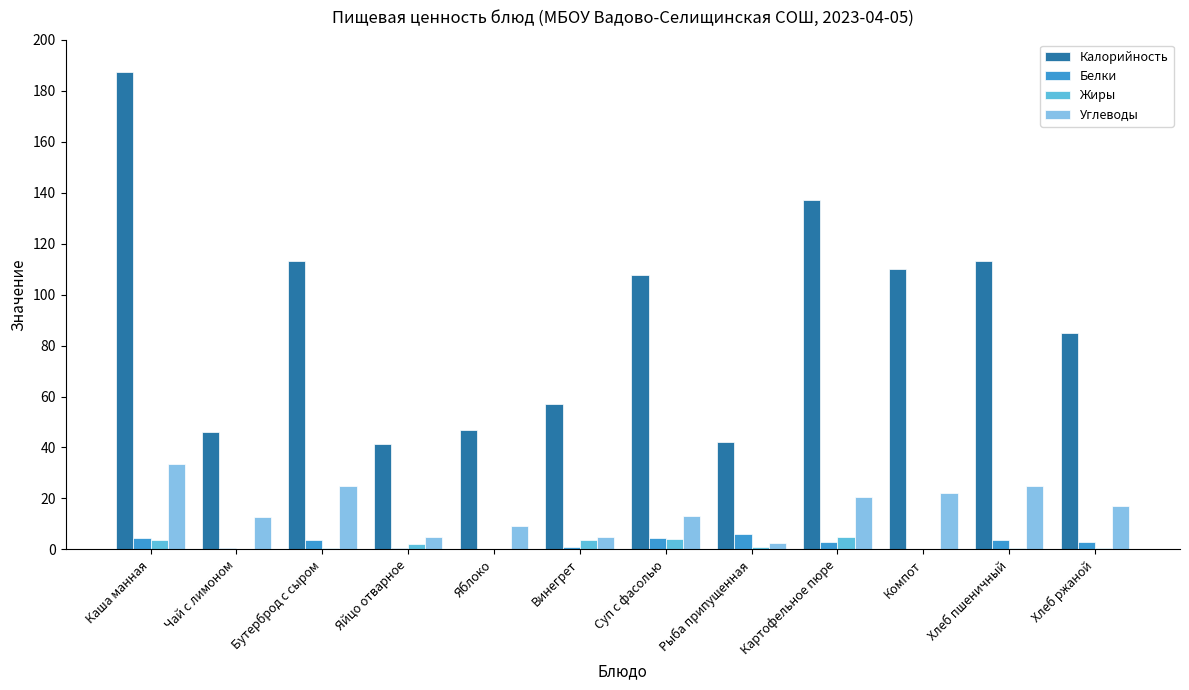

What is the maximum value for Белки?

6.1